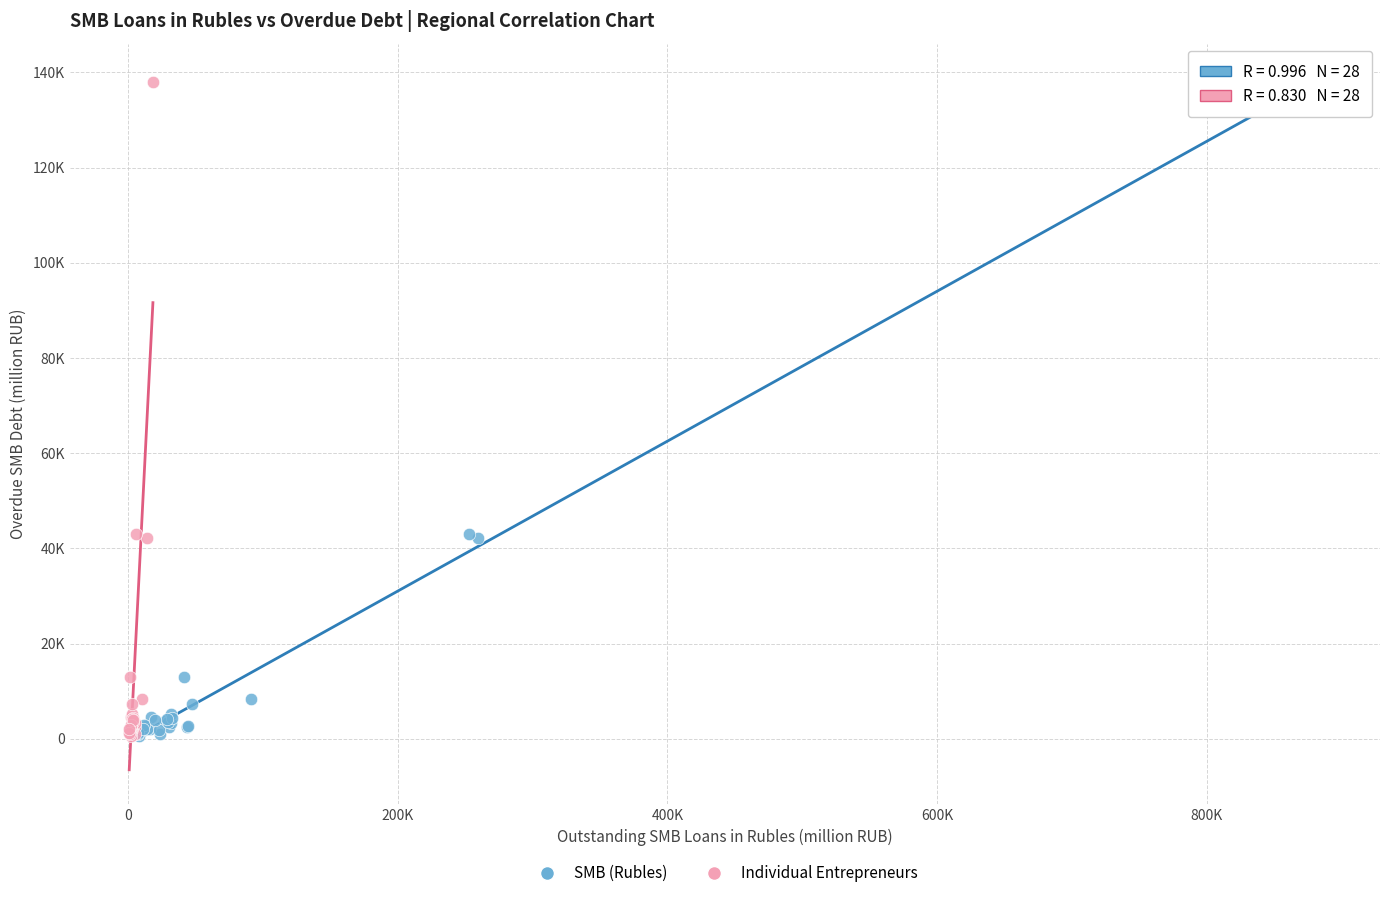

What are all the series names shown in the legend?

SMB (Rubles), Individual Entrepreneurs